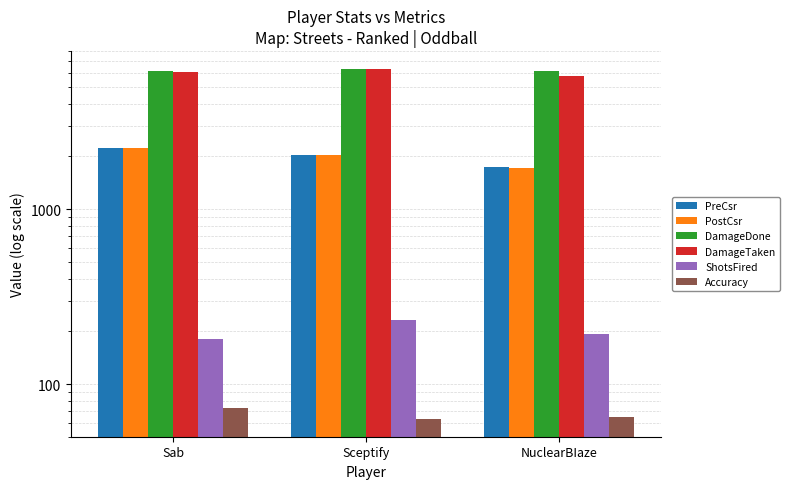

Is the value of Accuracy at Sceptify greater than the value of PostCsr at Sceptify?

No